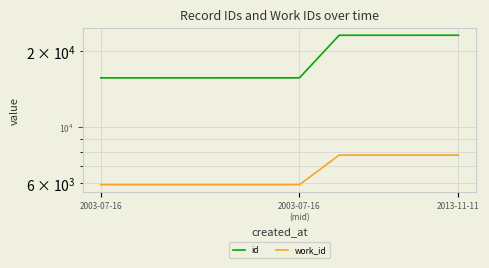

True or false: work_id has a value of 7762 at 7.

True